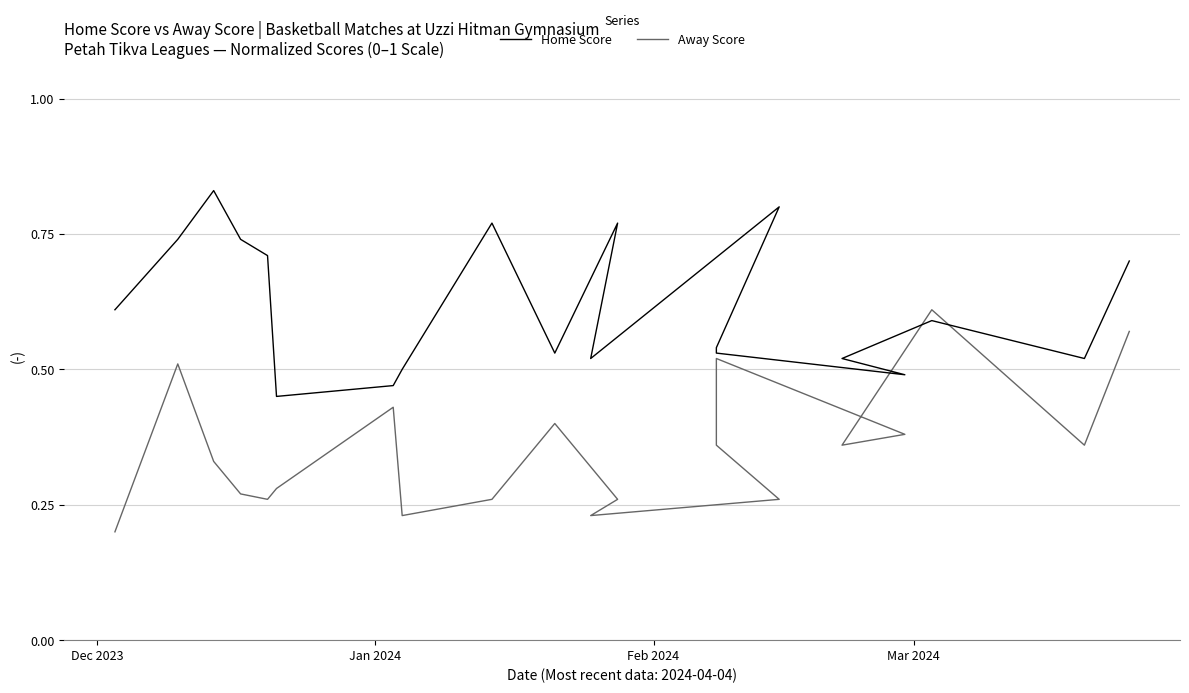

Reading left to right, extract all data points from this chart.

Home Score: 0.6	0.7	0.8	0.7	0.7	0.5	0.5	0.5	0.8	0.5	0.8	0.5	0.8	0.5	0.5	0.5	0.5	0.6	0.5	0.7
Away Score: 0.2	0.5	0.3	0.3	0.3	0.3	0.4	0.2	0.3	0.4	0.3	0.2	0.3	0.4	0.5	0.4	0.4	0.6	0.4	0.6